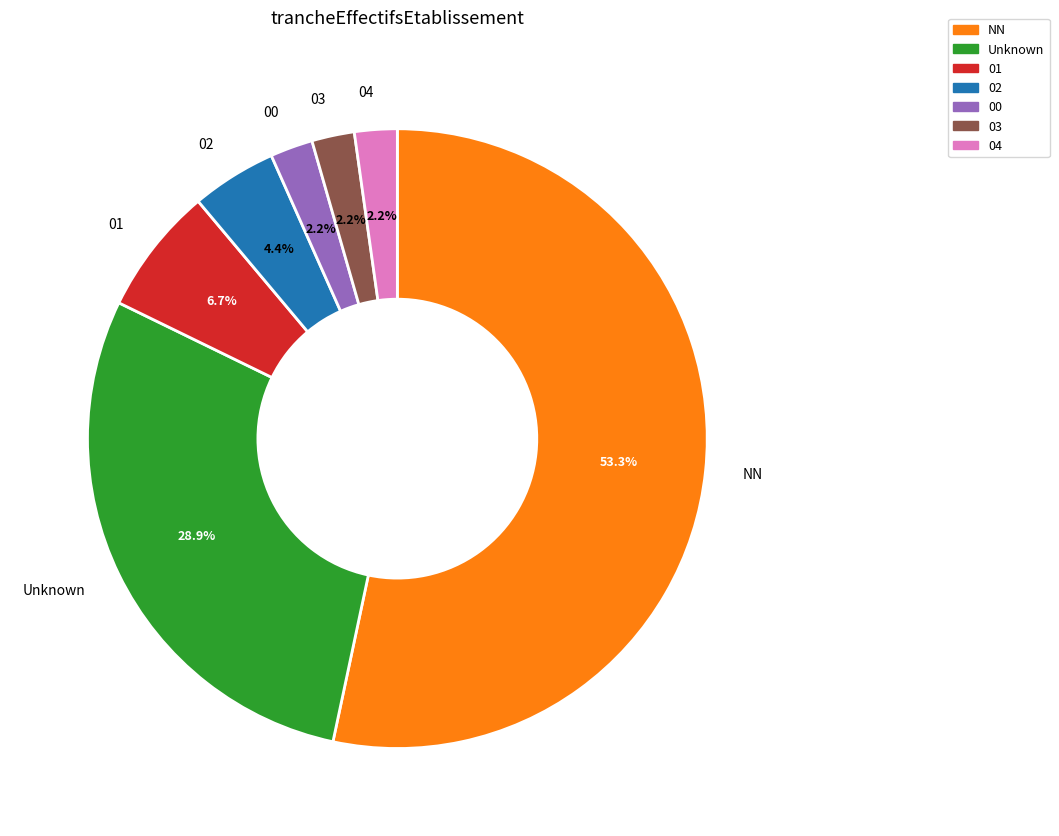

Is there a majority slice in this chart?

Yes